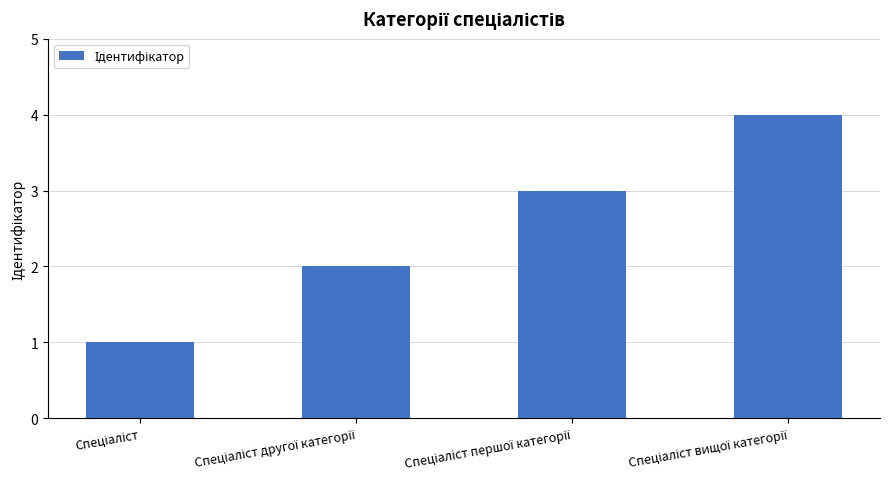

What is the greatest value displayed?

4